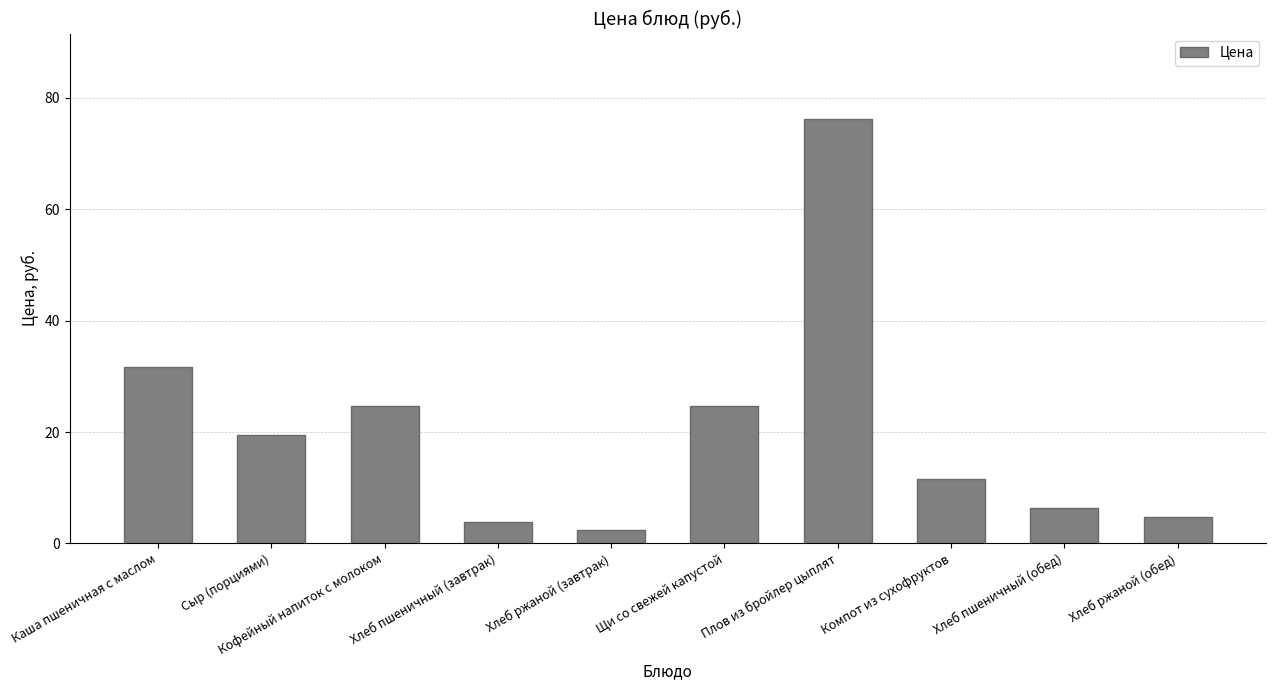

Count the number of data series in this chart.

1